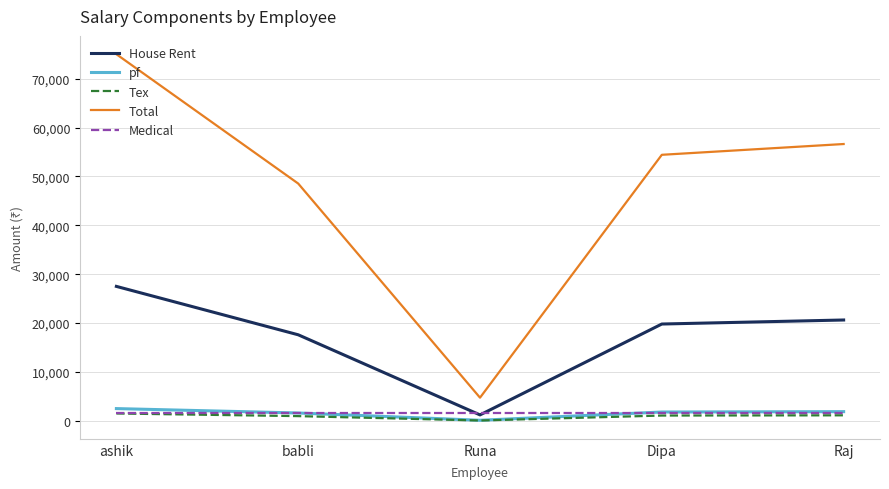

At how many categories does at least one series exceed 20110?

4